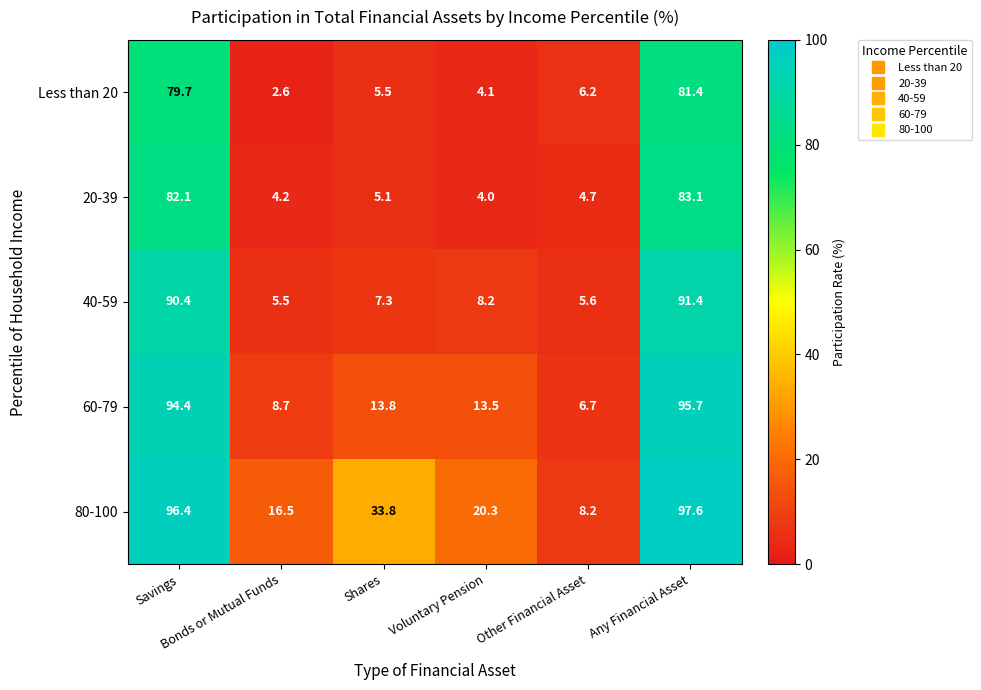

Which label corresponds to the smallest value in the chart?

Bonds or Mutual Funds